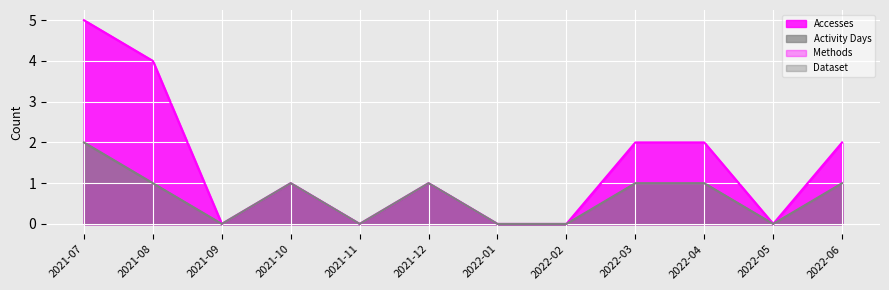

Count the number of categories in the chart.

12